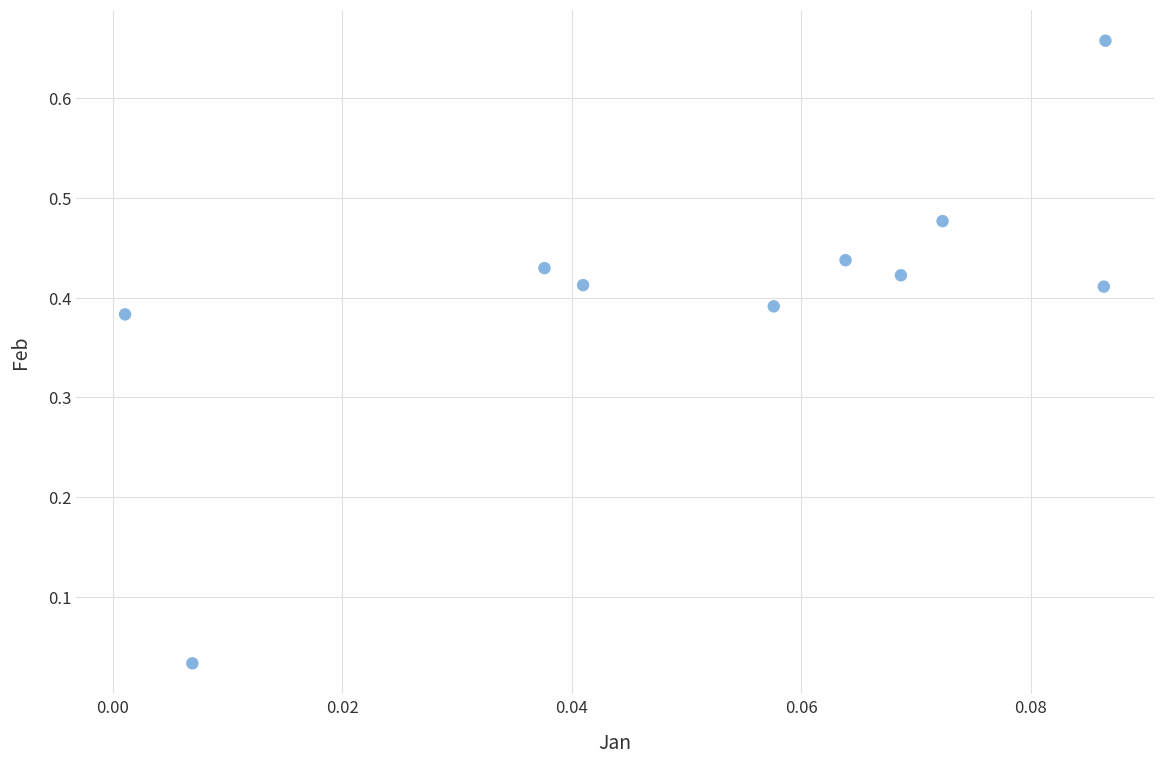

What is the range of Y values (max minus min)?

0.6